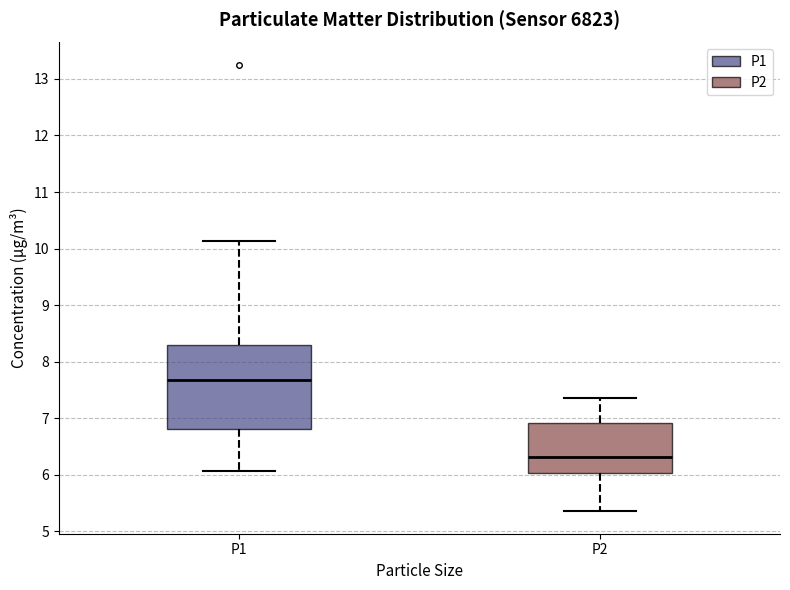

Reading left to right, read every box against the y-axis: the position of its median line, the range the box covers, and the ends of its whiskers. The values are not printed on the chart, so give them approximately, as read against the axis.

P1: median 7.7, box 6.8 to 8.3, whiskers 6.1 to 10.1
P2: median 6.3, box 6.0 to 6.9, whiskers 5.4 to 7.4